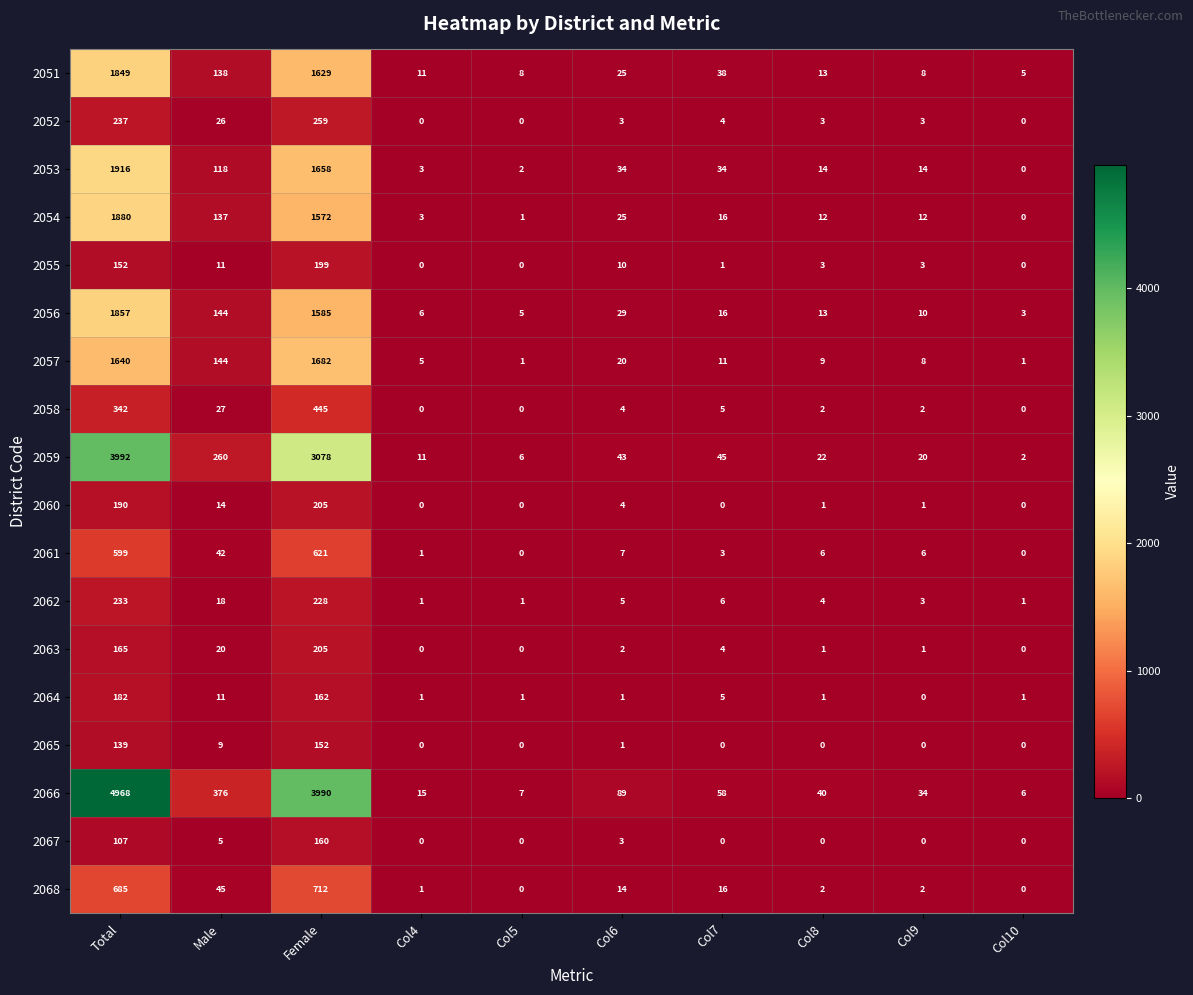

Where is 2051 nearest to the value 927?

Female